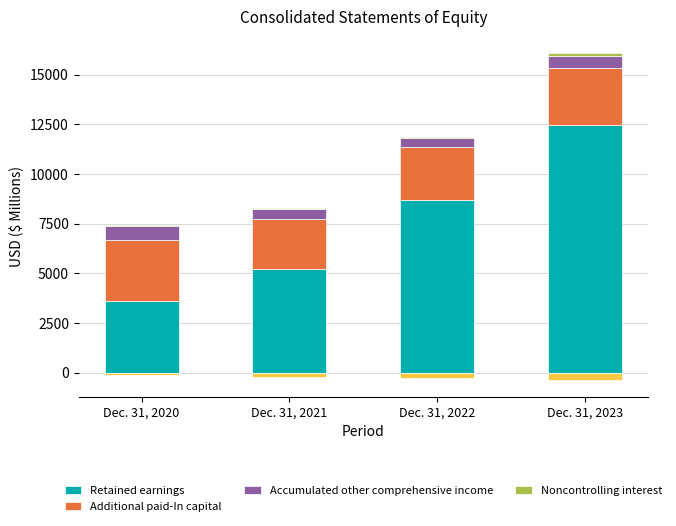

How many Additional paid-In capital values are between 2631 and 3062?

3